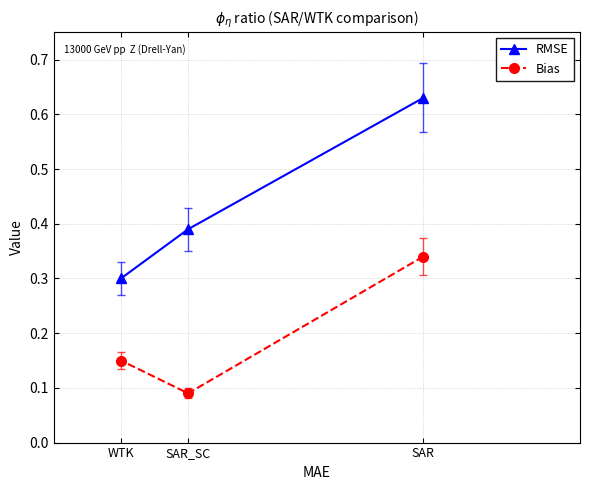

Which series has the largest total across all categories?

RMSE